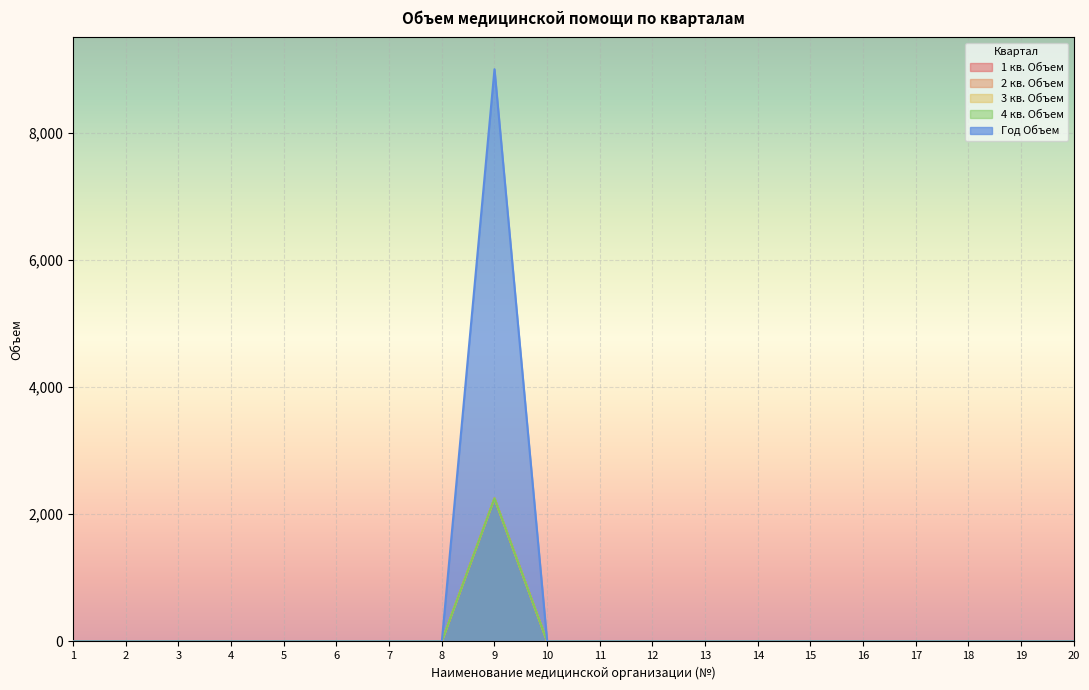

True or false: 4 кв. Объем and 2 кв. Объем intersect in this chart.

False